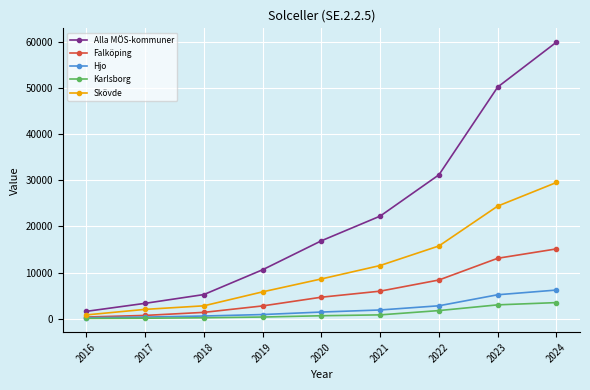

What is the difference between the second highest and minimum values in the Falköping series?

12740